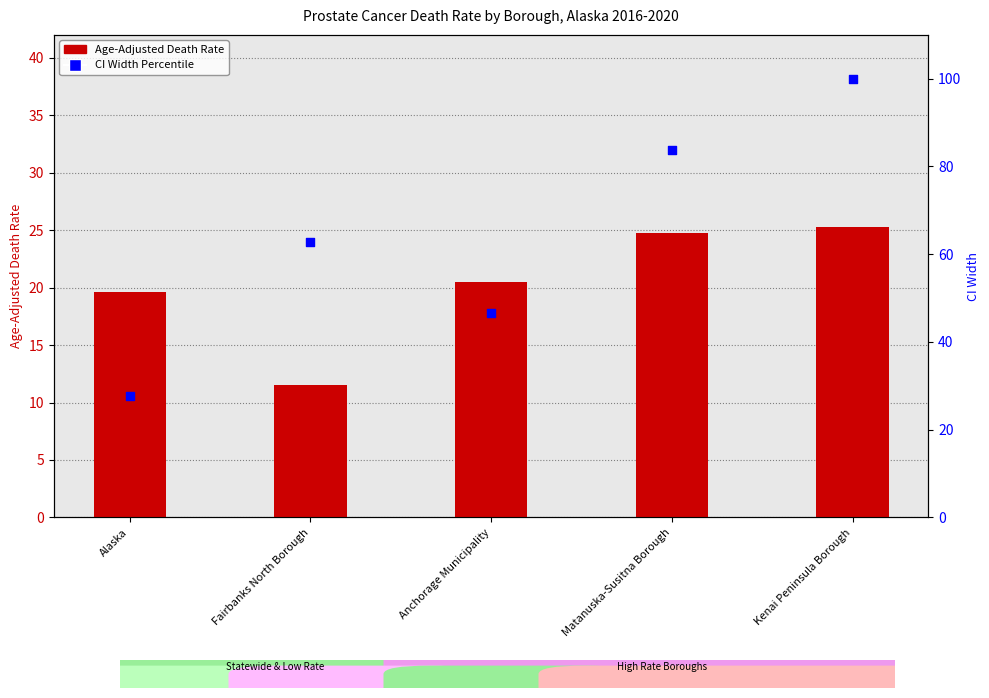

Which series has the widest spread of Y values?

CI Width Percentile